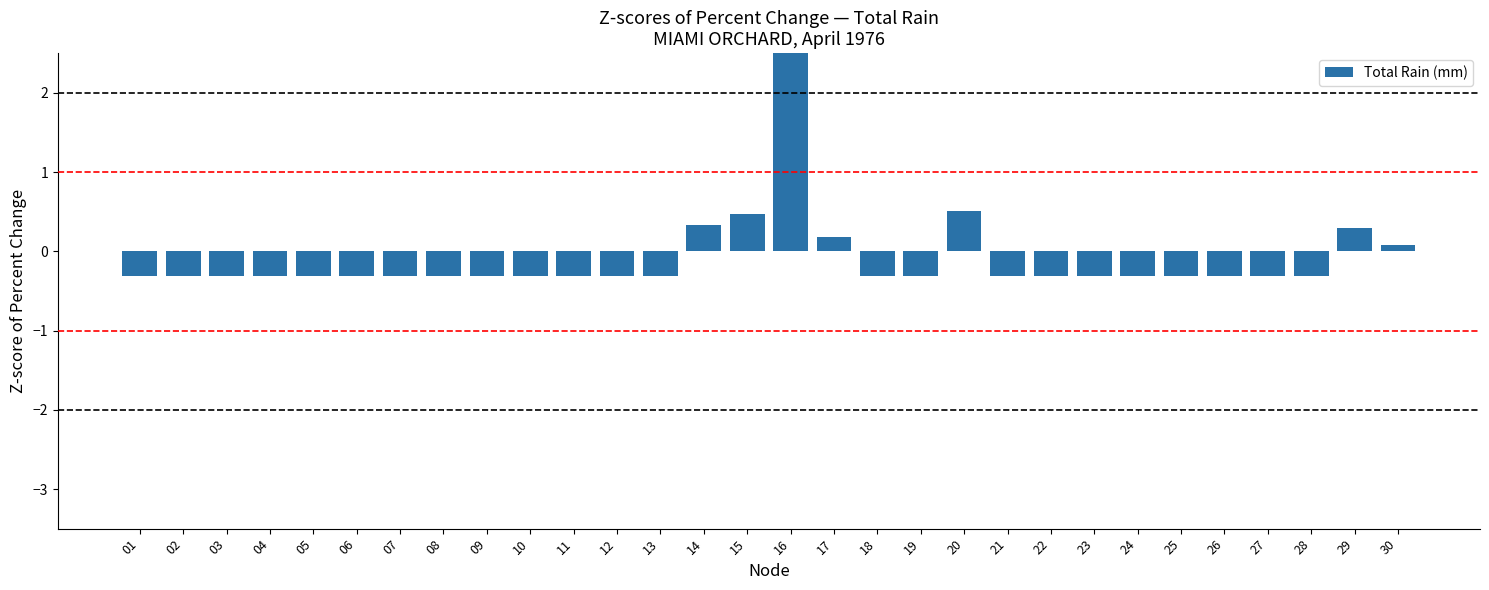

What is the difference between the second highest and second lowest values?

0.8